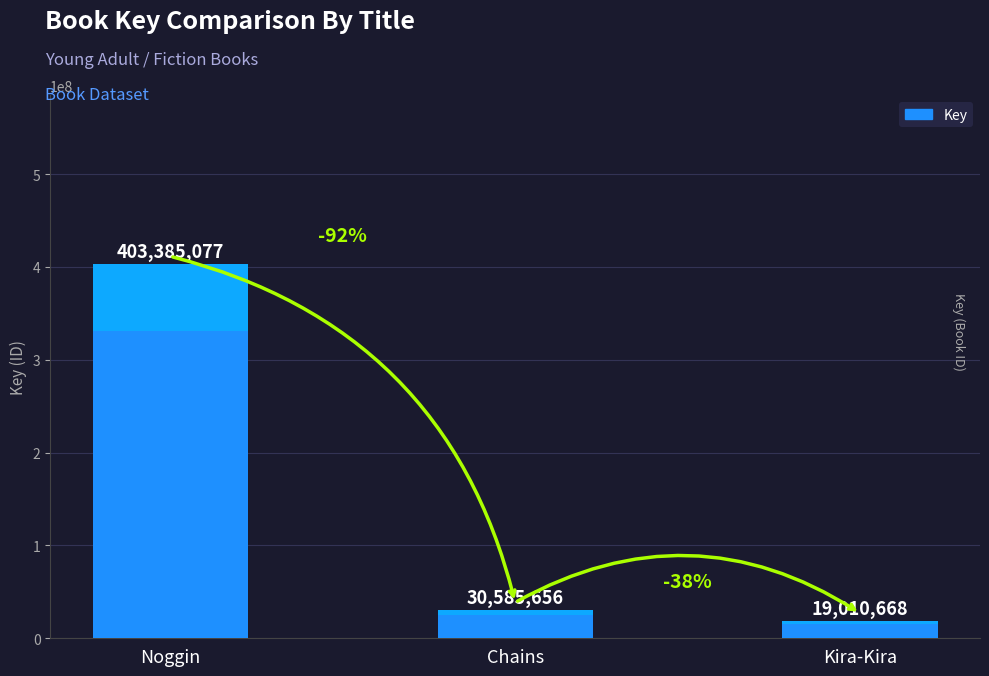

What position from the left is Chains?

2